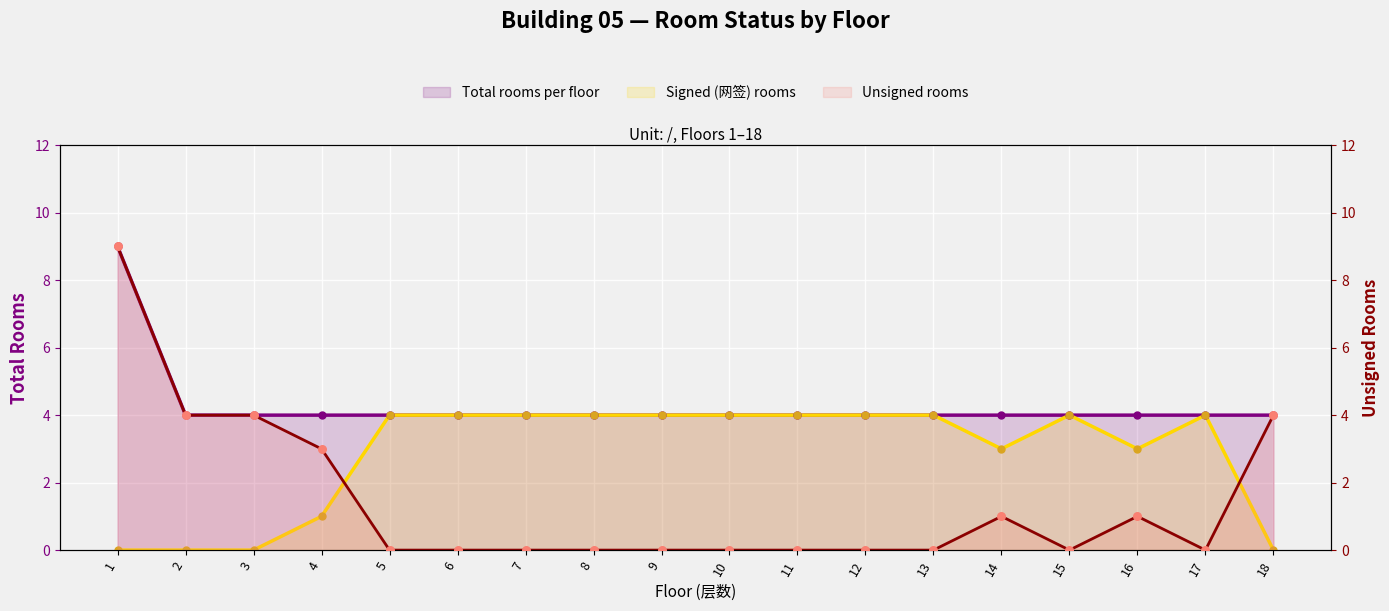

Which series contains the highest Y value?

Total rooms per floor